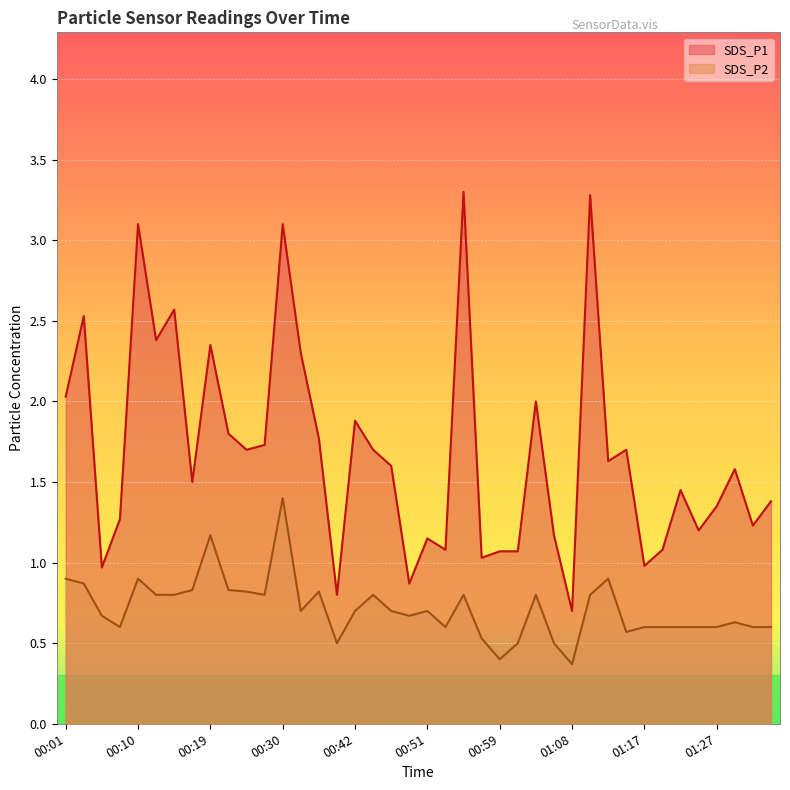

The SDS_P2 series shows 0.5 at 00:40. True or false?

True